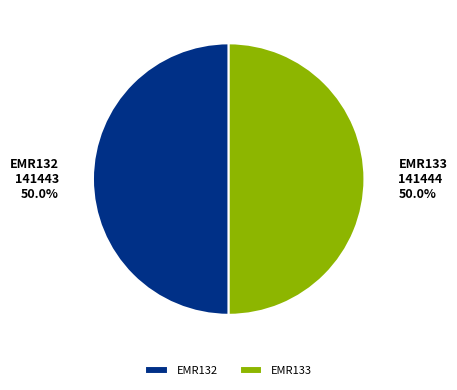

To the nearest percent, what is the combined percentage of EMR132 and EMR133?

100%